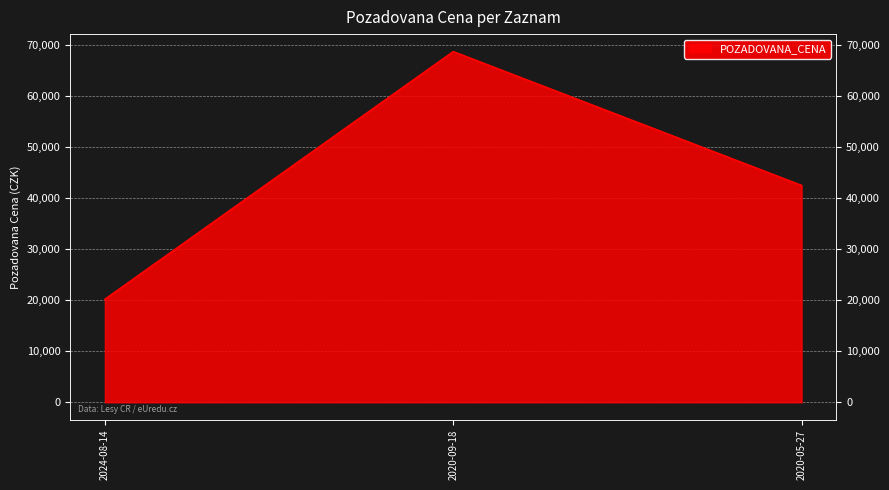

Where is the data nearest to the value 44405?

2020-05-27